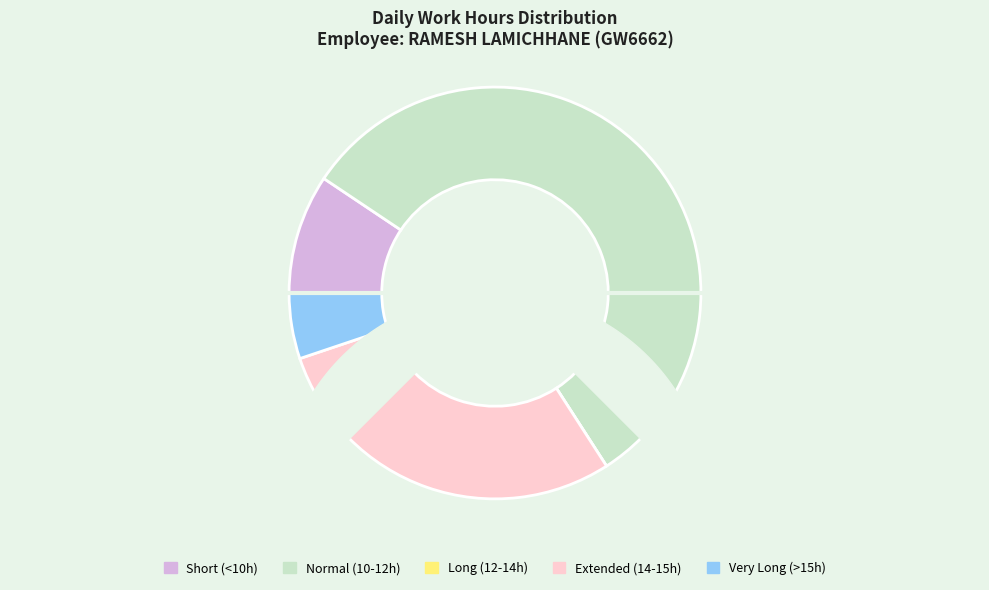

Is it true that 1-Sun is 1% of the pie?

False